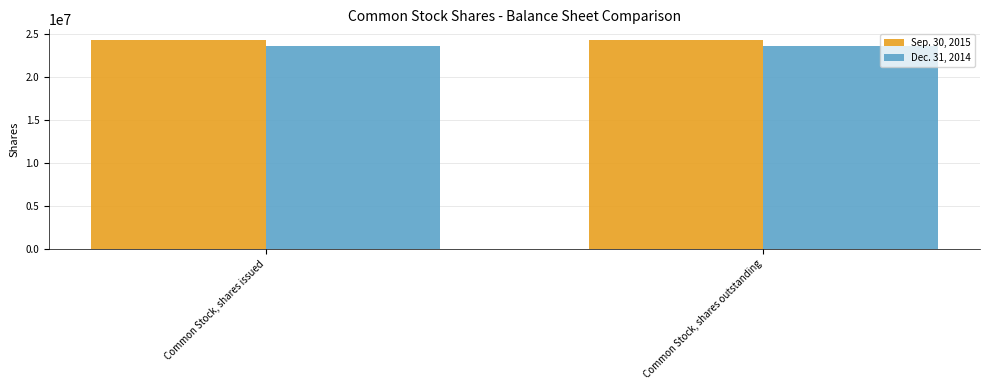

What is the spread (max minus min) of values at Common Stock, shares issued?

699548